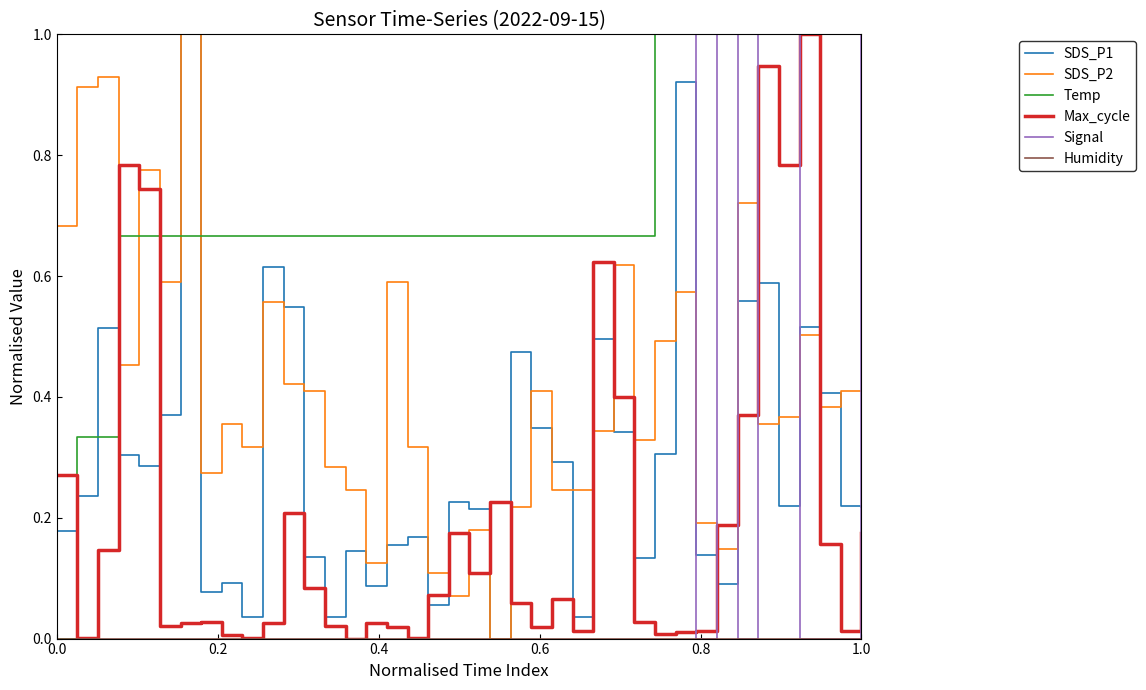

True or false: SDS_P1 and Temp intersect in this chart.

True